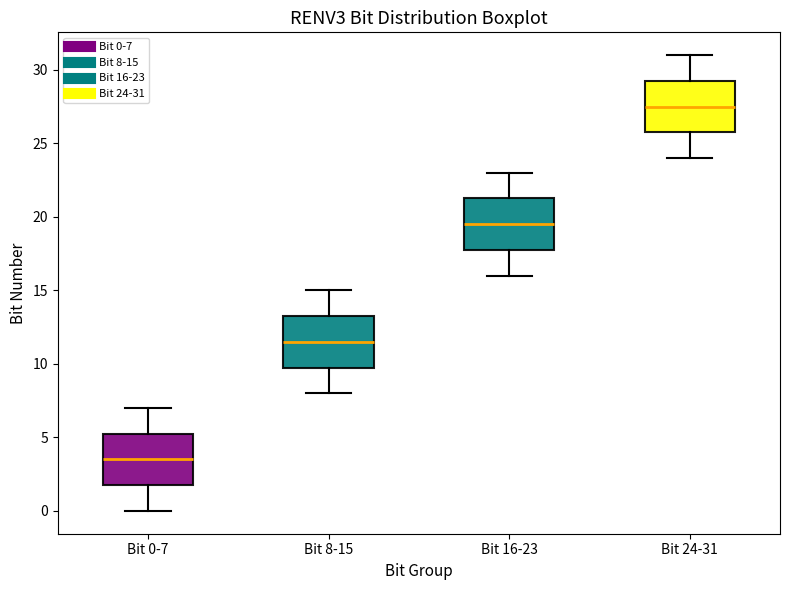

Which box's median line is the lowest?

Bit 0-7